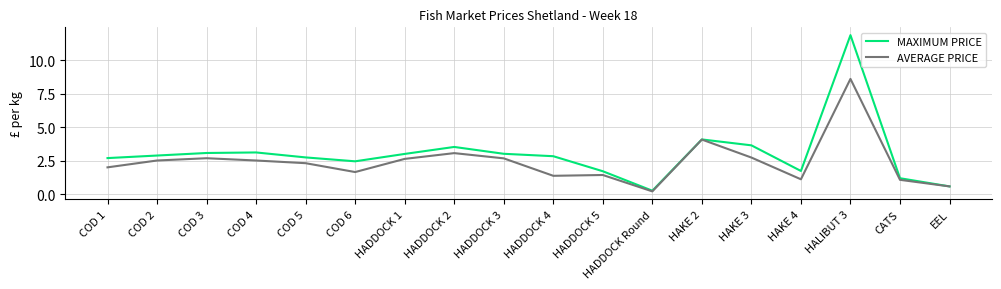

What is the approximate value of MAXIMUM PRICE at CATS?

1.2